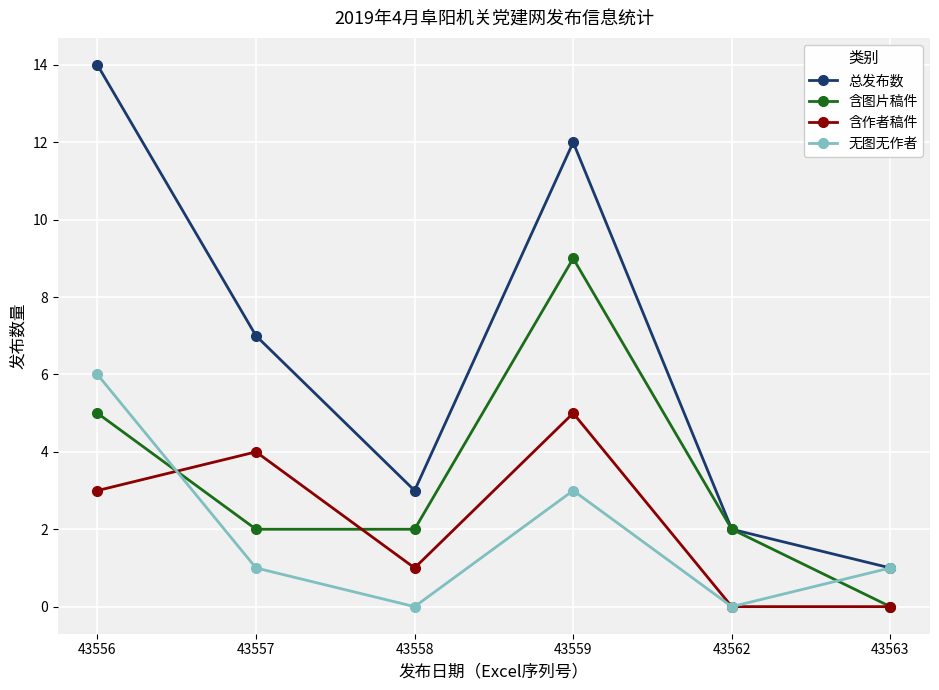

True or false: 含图片稿件 has a value of 12 at 43559.

False